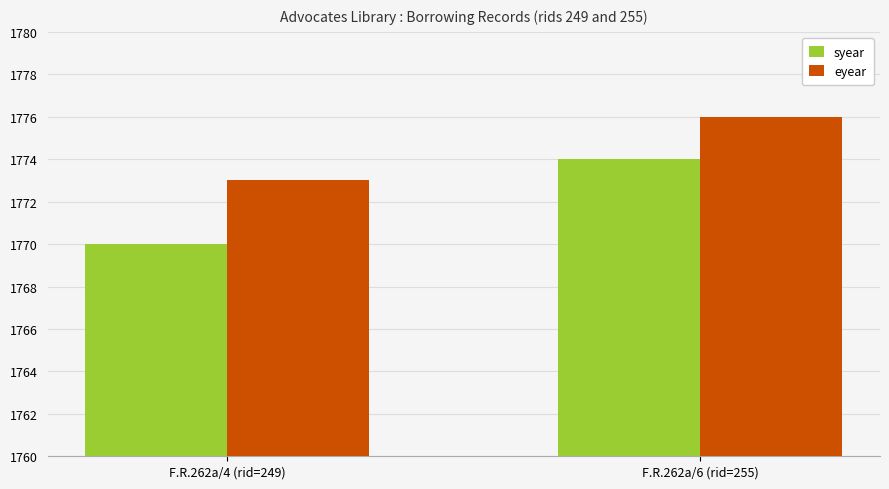

Rank the series by their maximum value, from lowest to highest.

syear, eyear